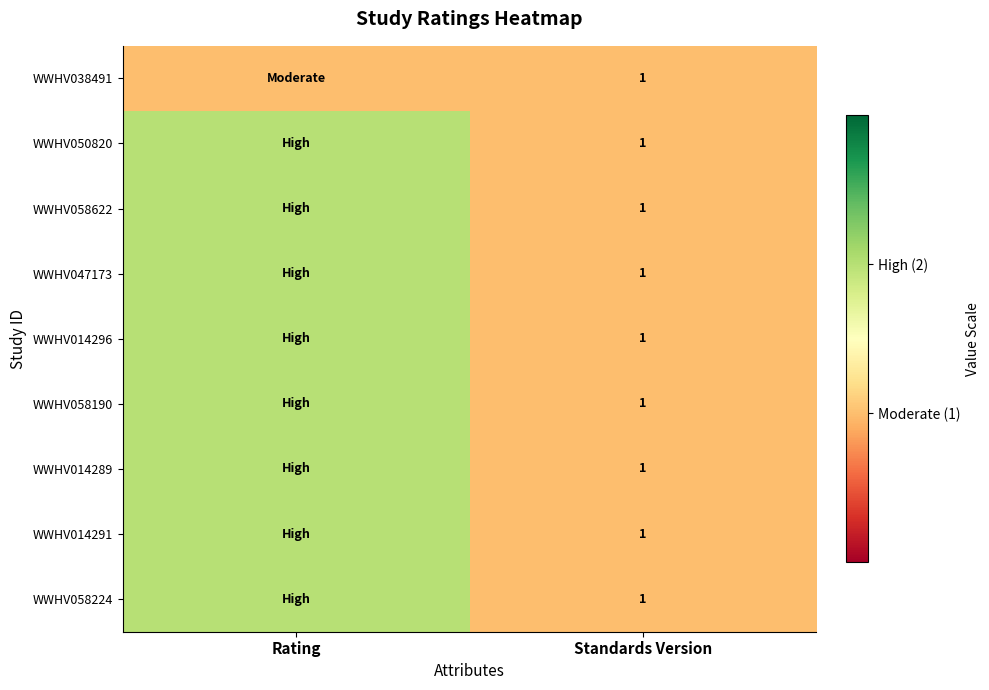

True or false: WWHV050820 has a value of 1 at Standards Version.

True